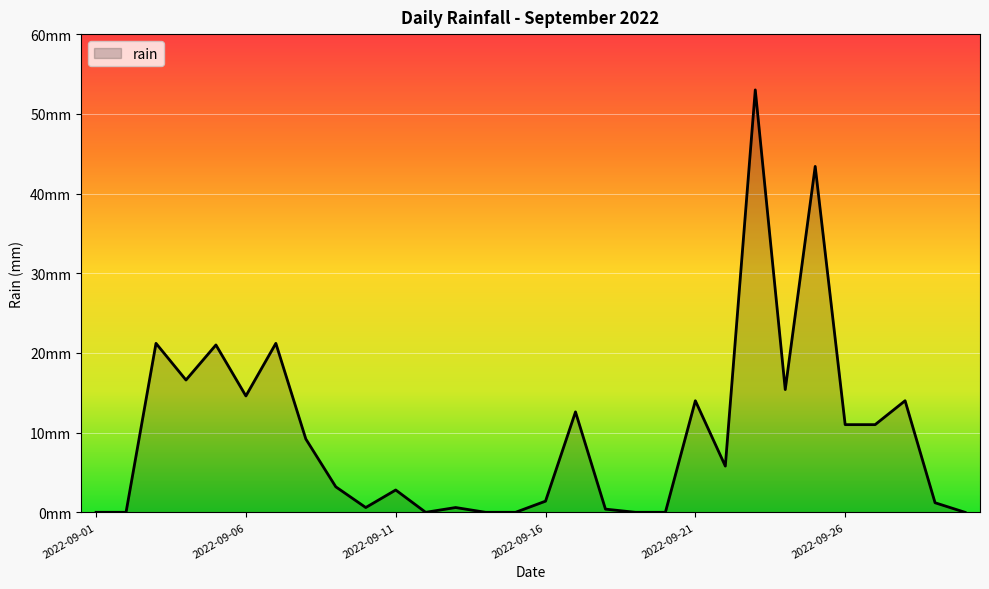

Is this an area chart (filled region under the line)?

Yes